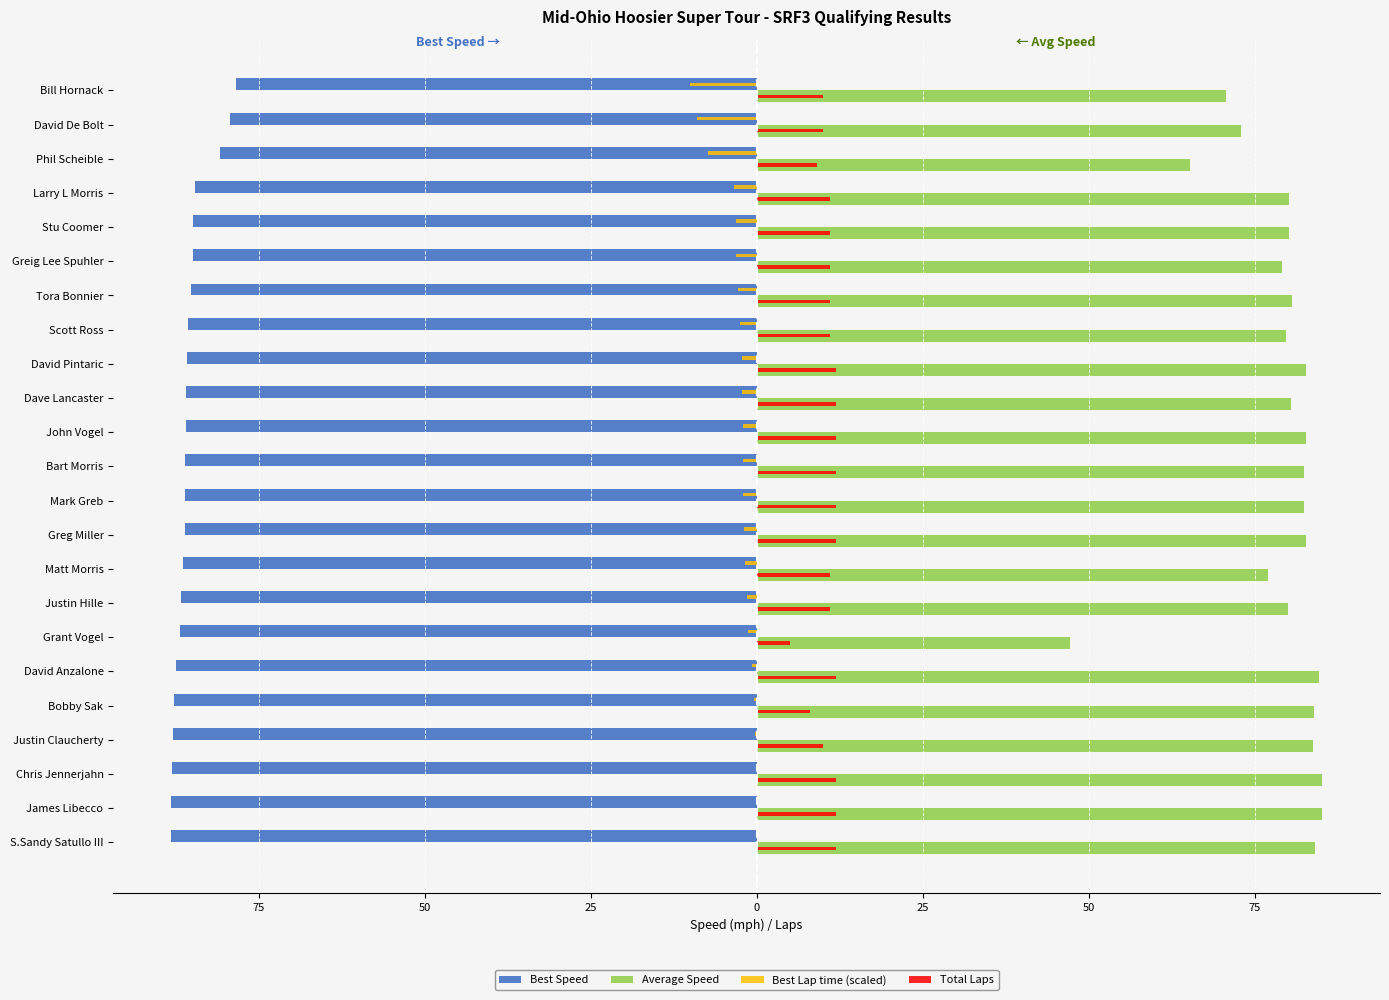

What are all the series names shown in the legend?

Best Speed, Average Speed, Best Lap time (scaled), Total Laps